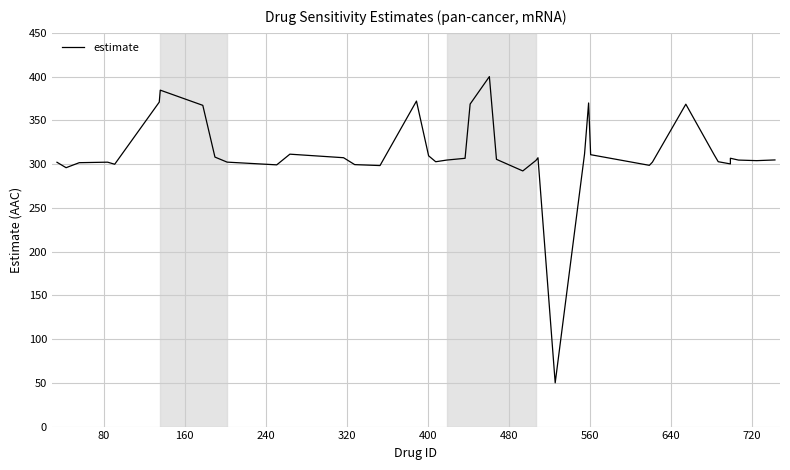

What is the difference between the second highest and minimum values?

334.5